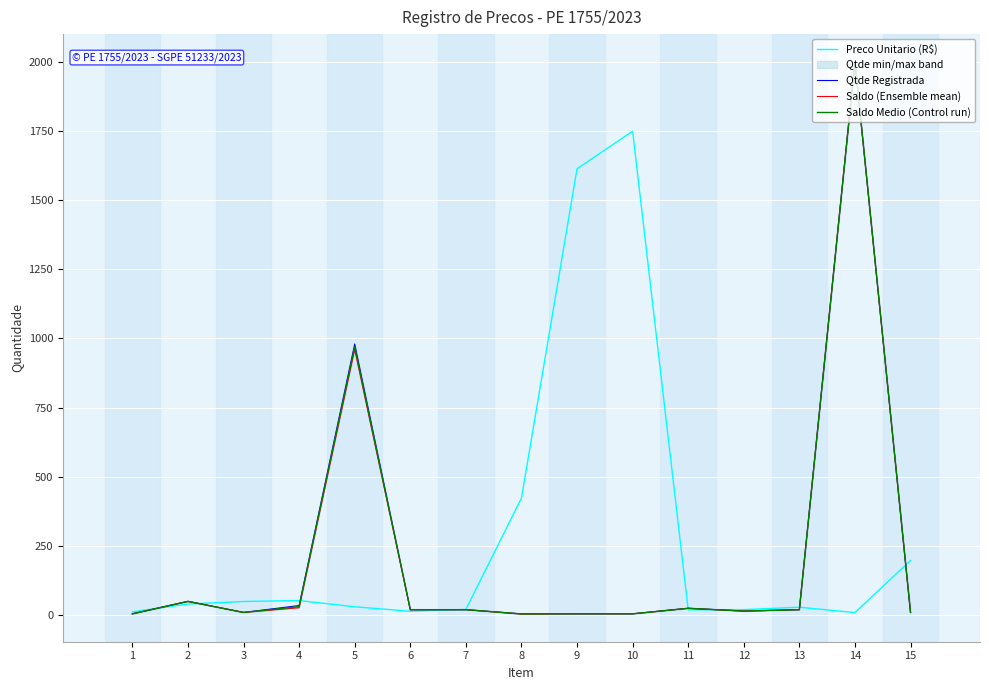

What is the difference between the Preco Unitario (R$) values at 11 and 6?

5.4